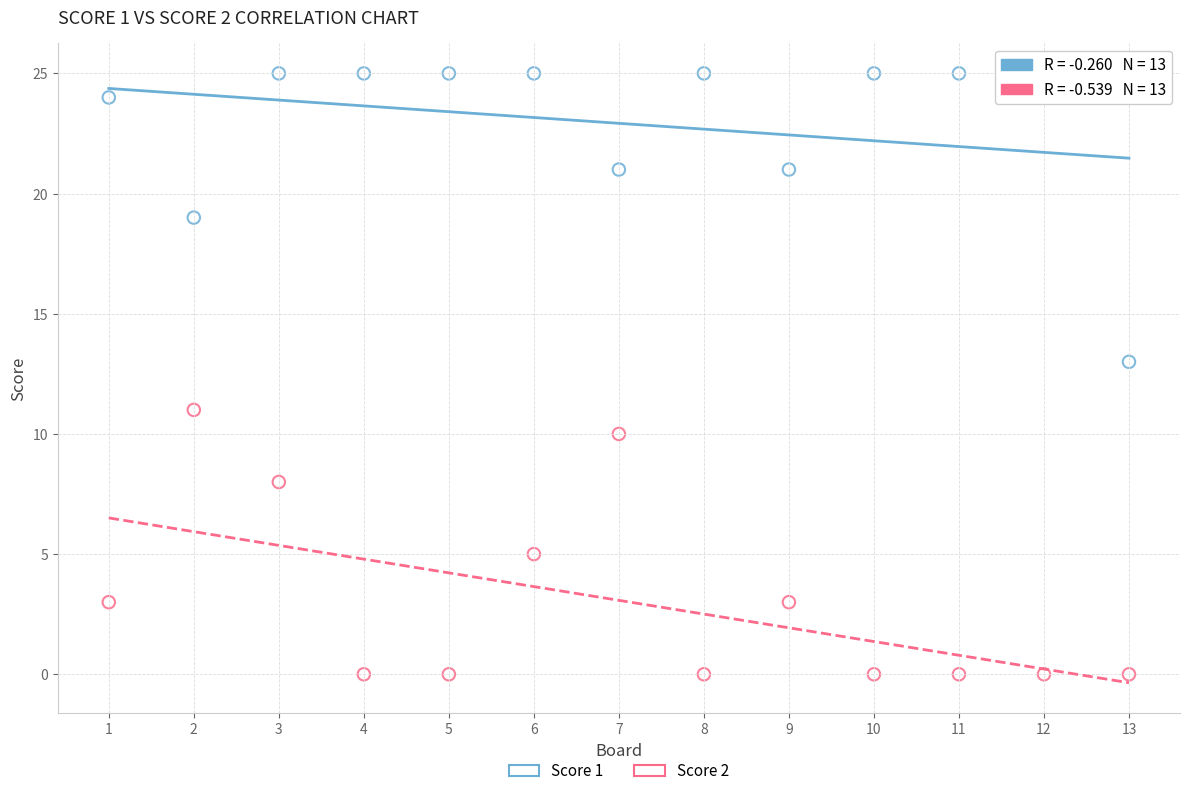

What is the X range (max minus min) for the scatter plot?

12